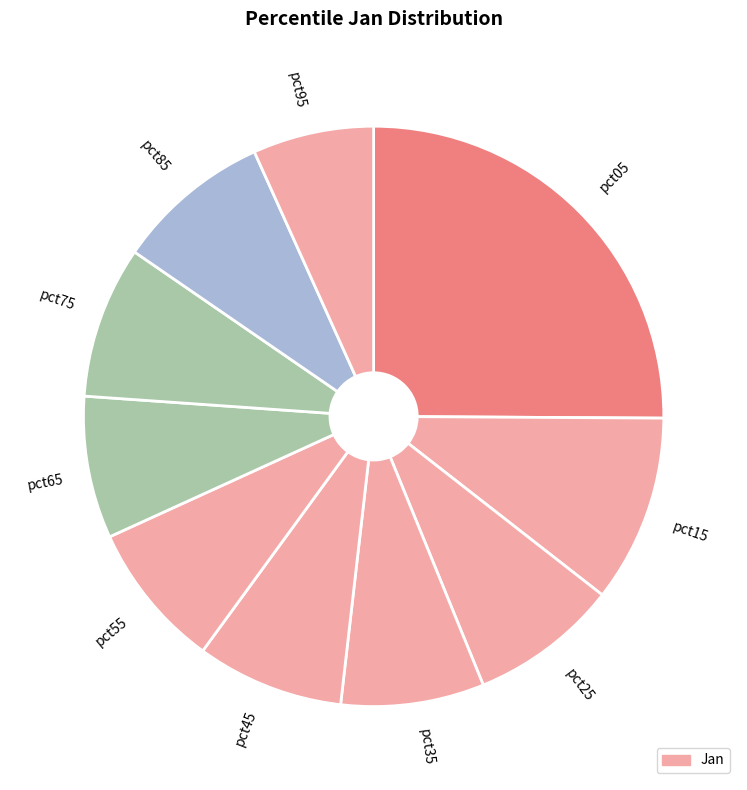

Combined, do pct65 and pct55 account for over 50%?

No